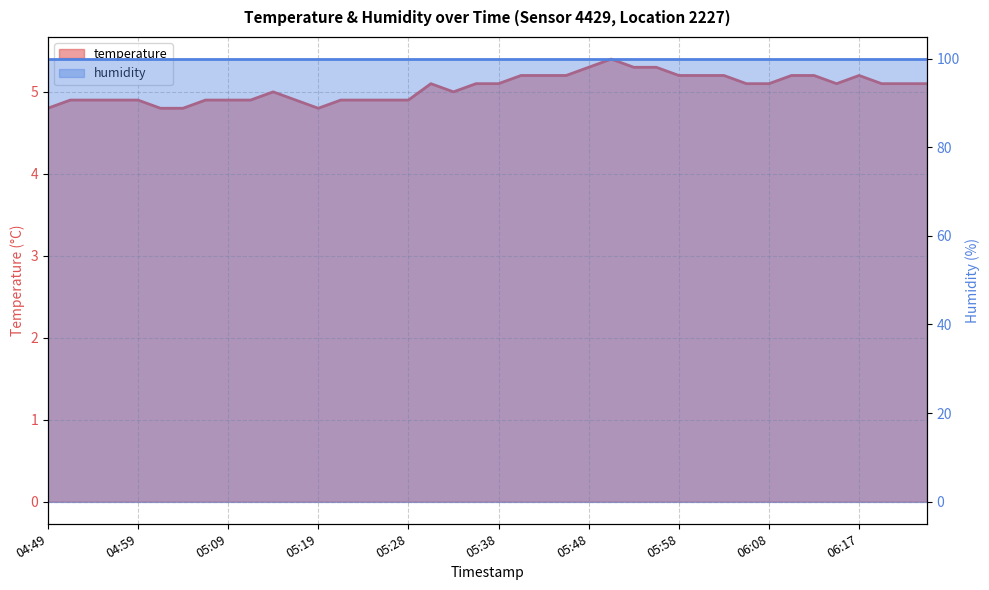

What is the sum of the temperature _line values at 27 and 04:49?

10.1